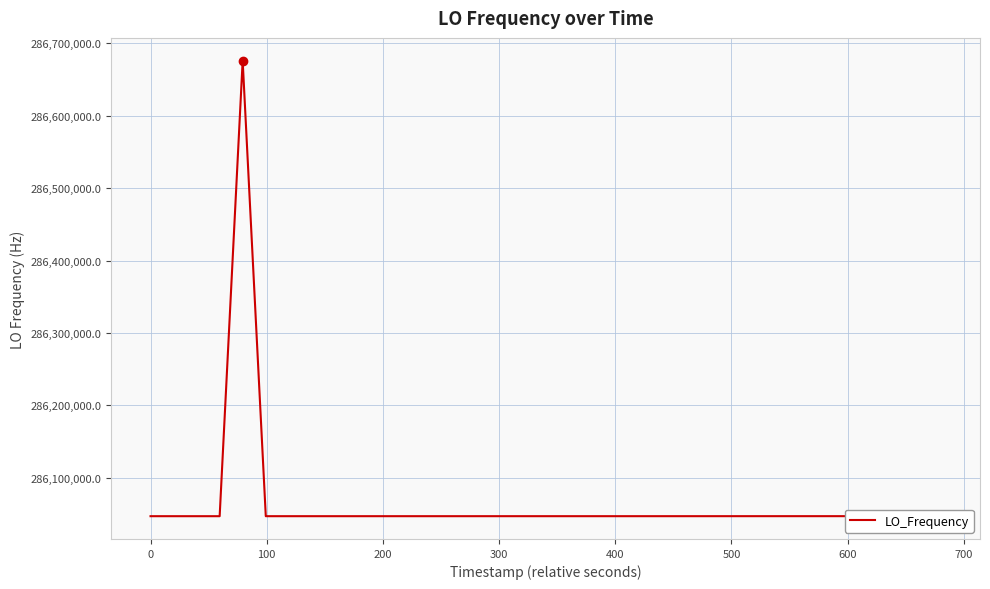

Count the number of data series in this chart.

1